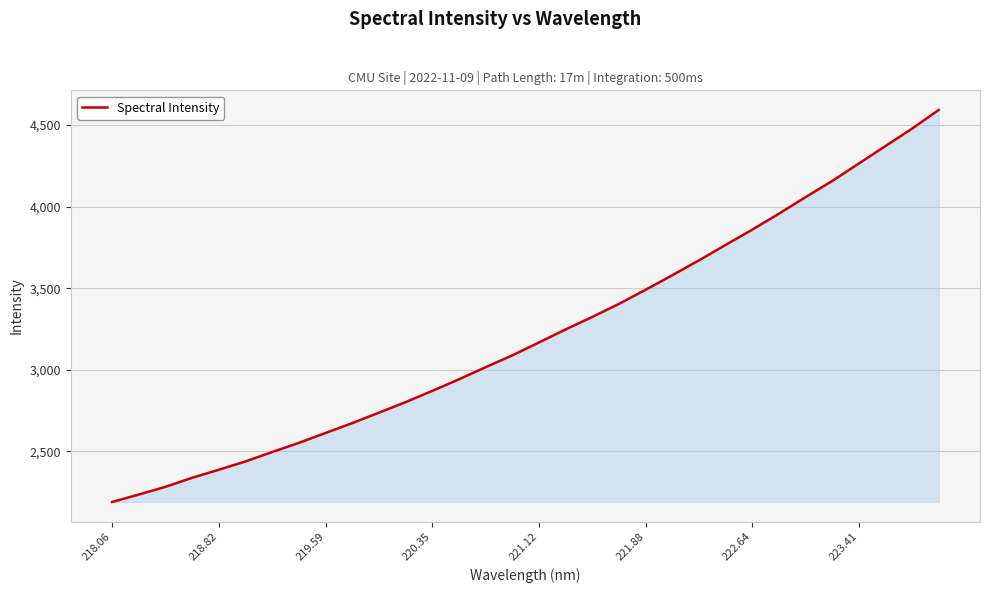

What is the maximum value shown in the chart?

4592.3